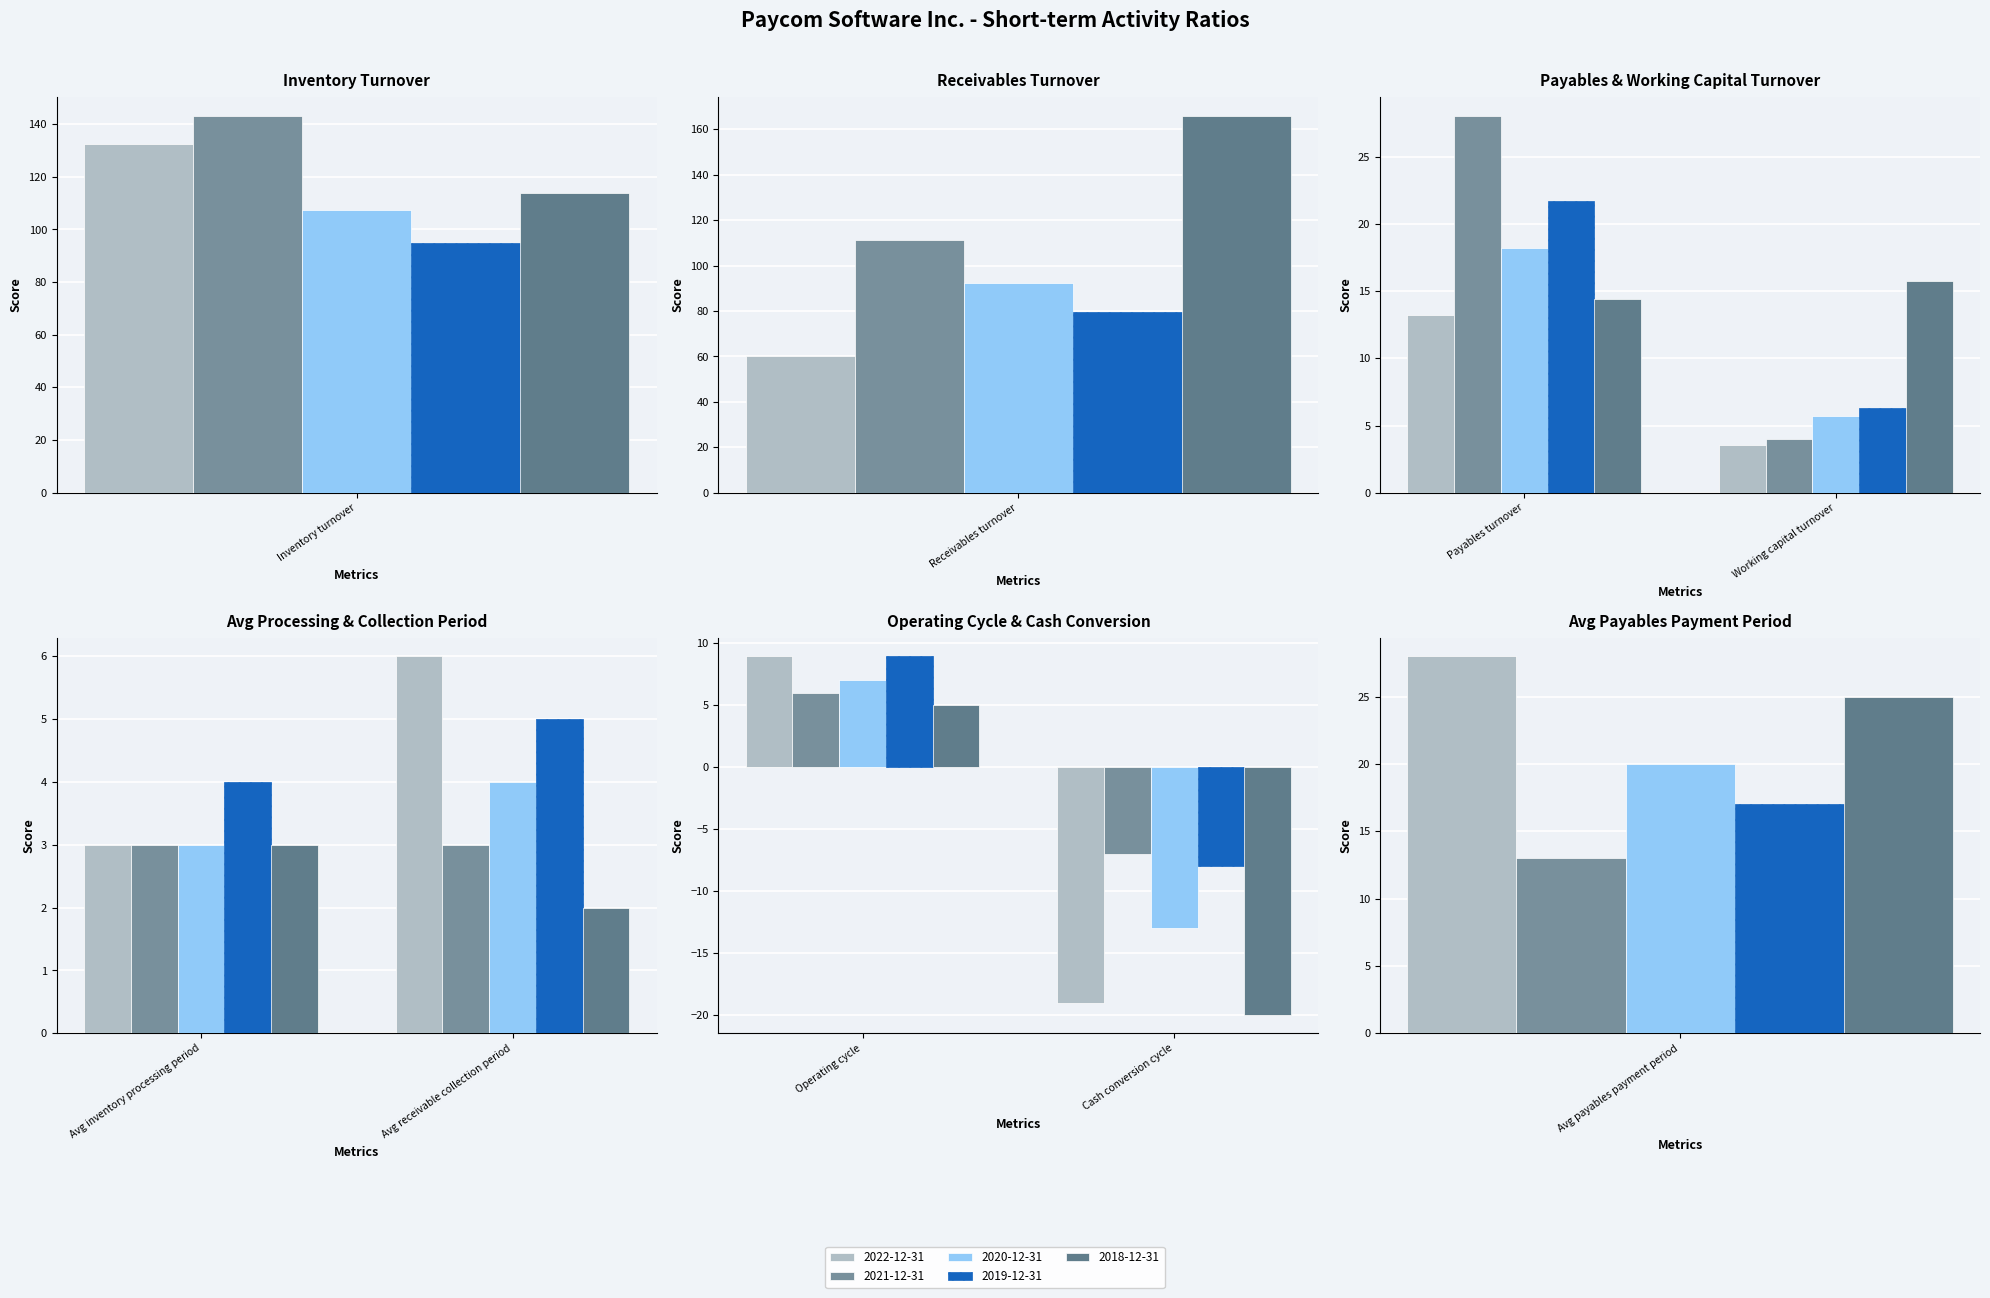

Count the number of data series in this chart.

5